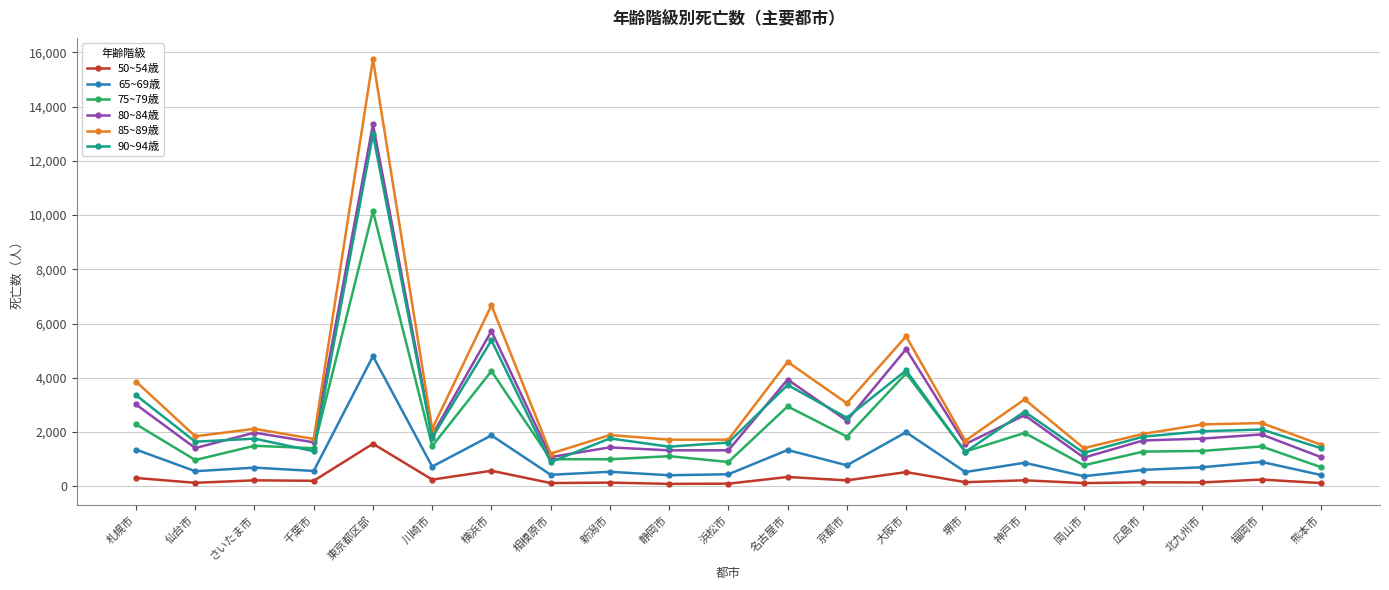

What is the greatest value displayed?

15755